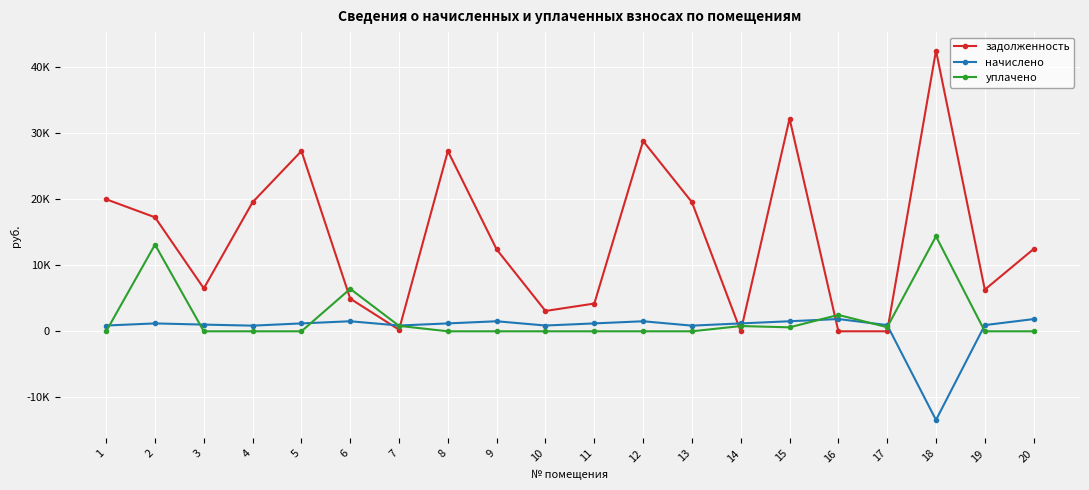

What is the average value of the начислено series?

477.0